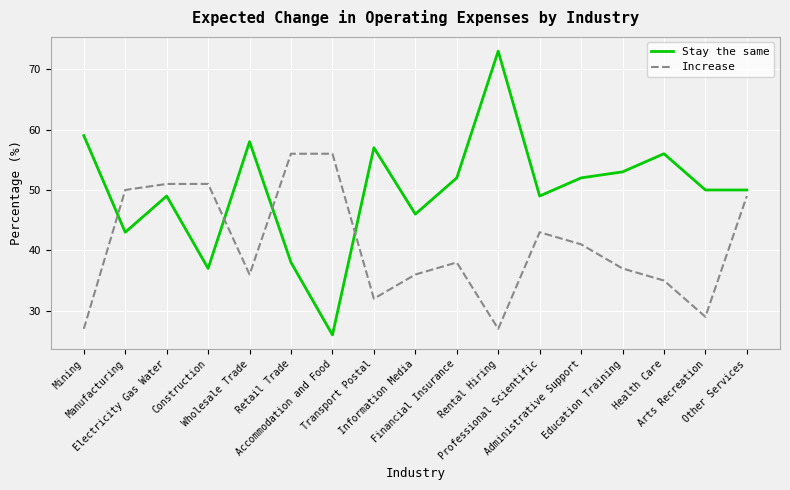

List the series in order of their peak value, highest first.

Stay the same, Increase